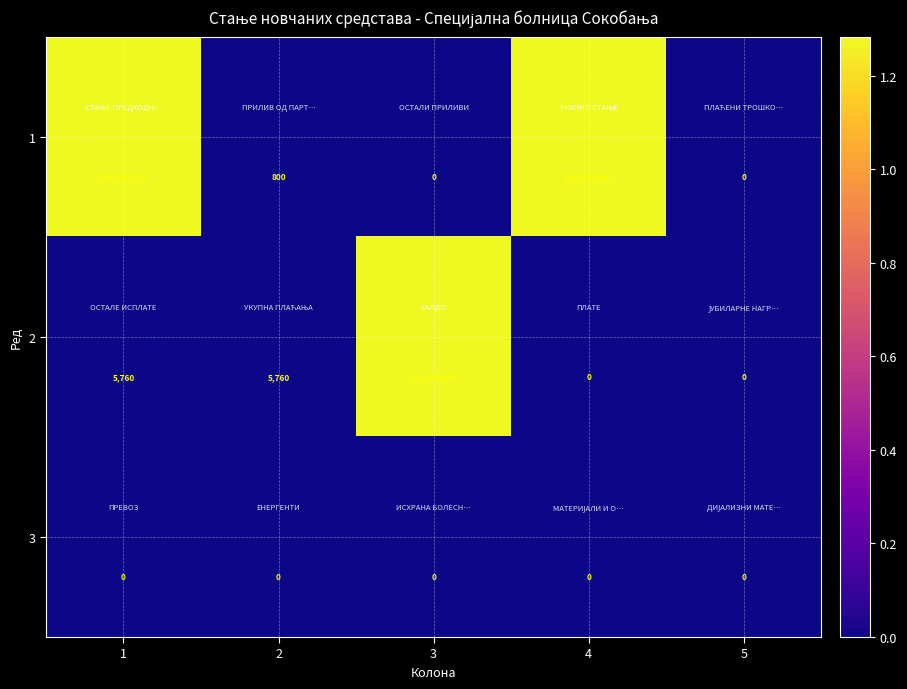

List the series in order of their overall mean, highest first.

1, 2, 3